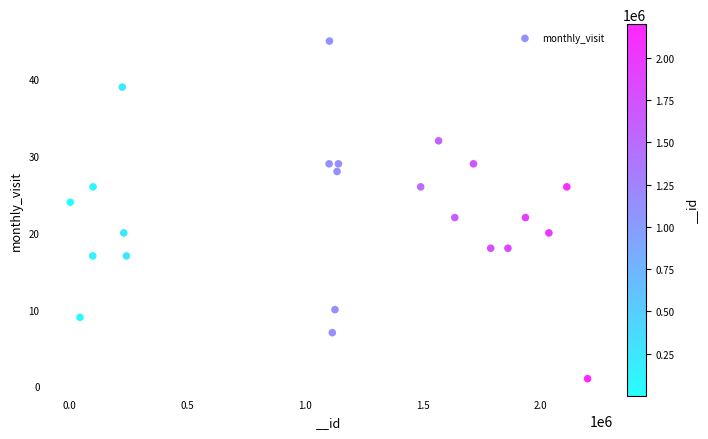

What is the range of X values (max minus min)?

2196623